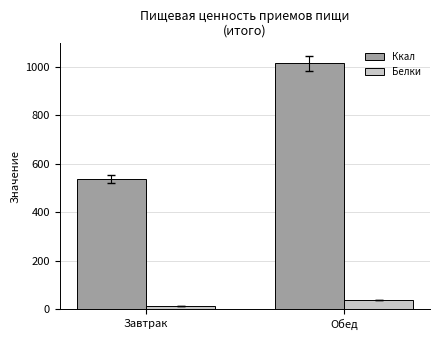

What is the spread (max minus min) of values at Обед?

975.9